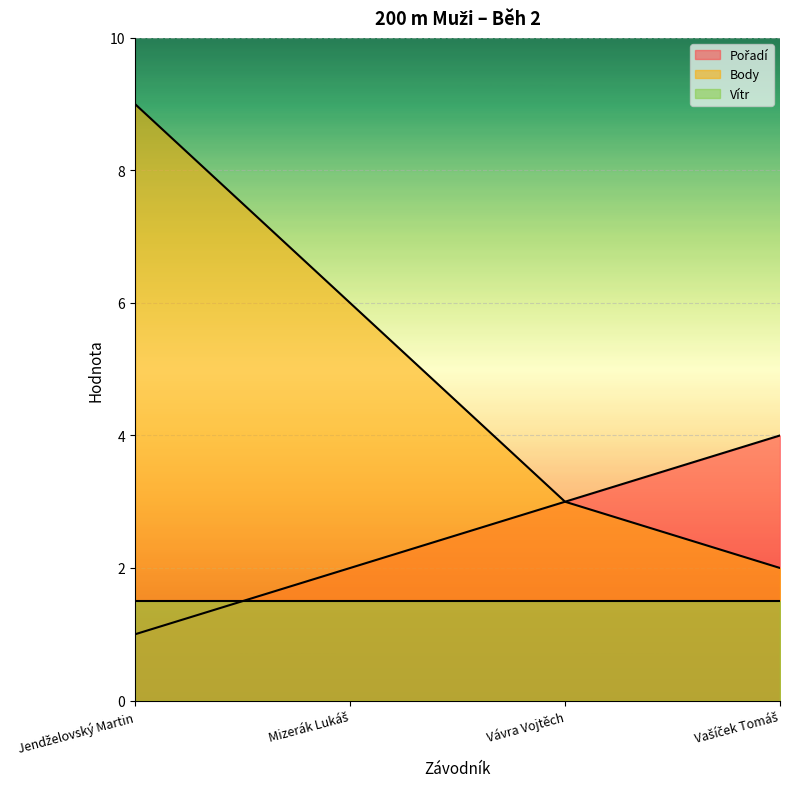

Count the number of categories in the chart.

4